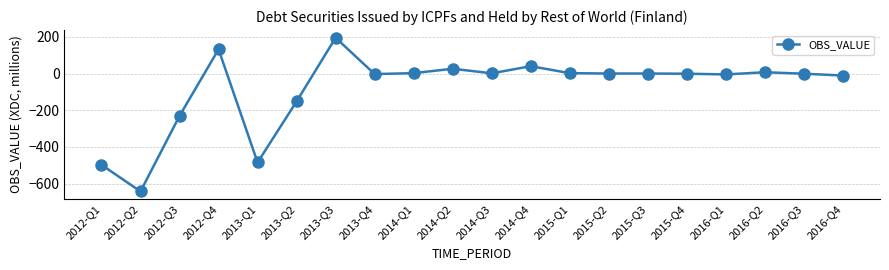

Which has a higher value, 2015-Q3 or 2013-Q3?

2013-Q3